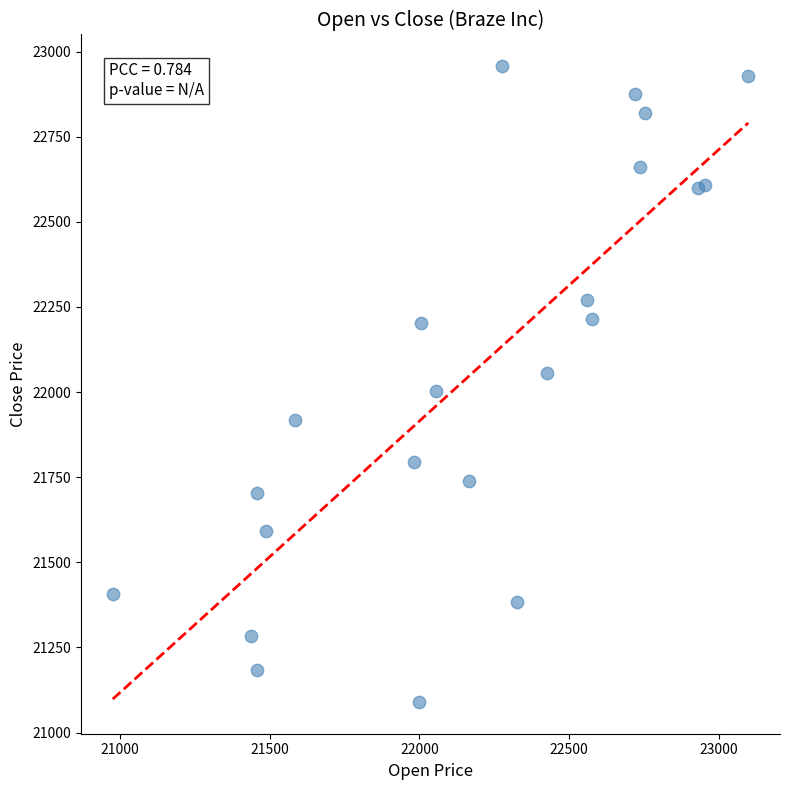

What is the range of Y values (max minus min)?

1867